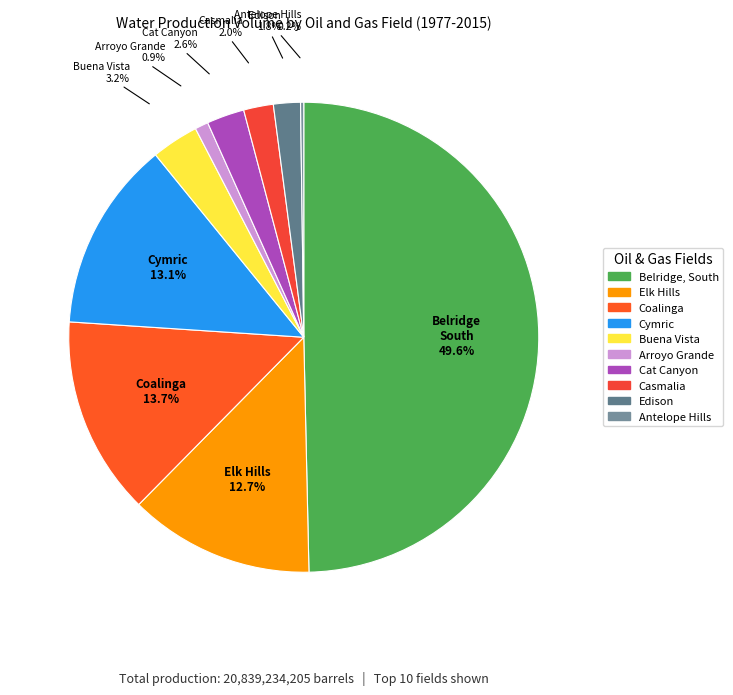

What portion of the pie excludes Arroyo Grande?

99.1%